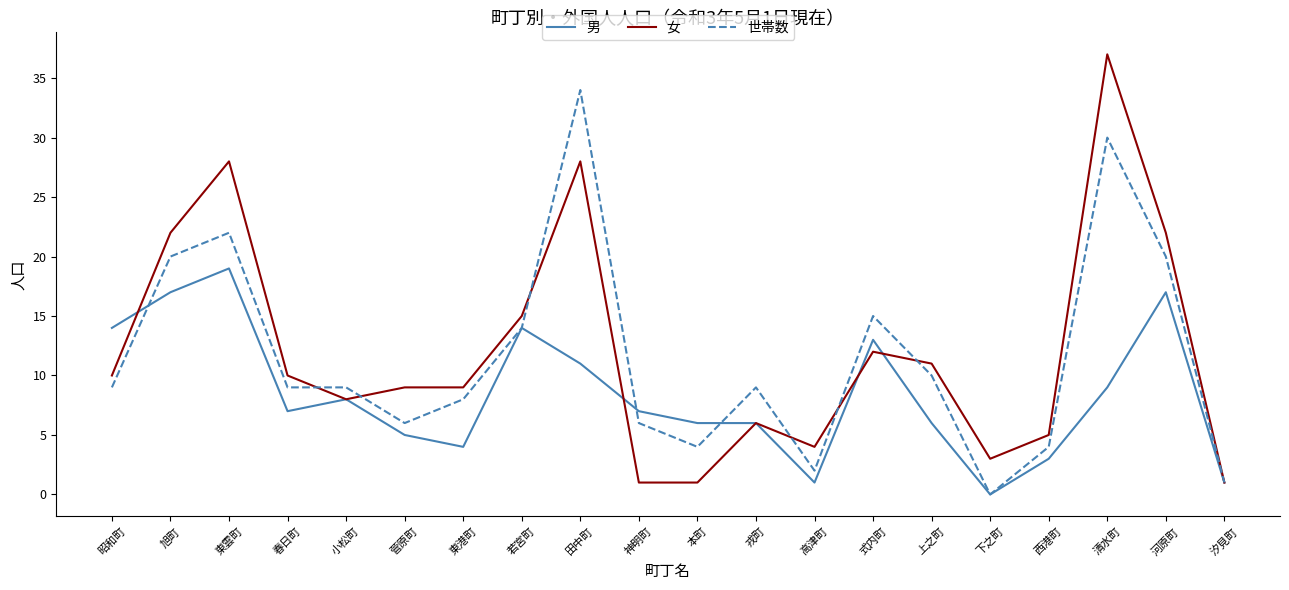

True or false: 女 and 世帯数 cross at least once.

True